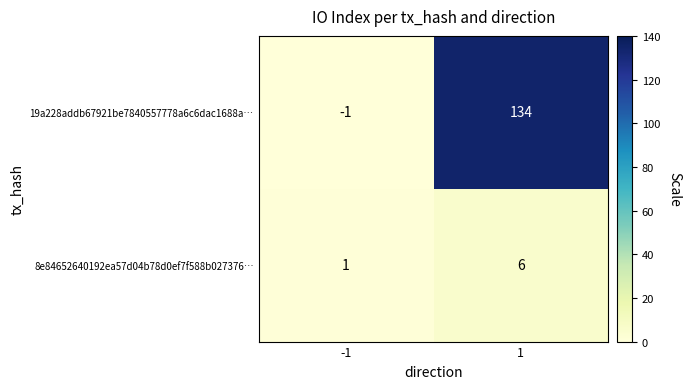

Rank the series by their average value, from highest to lowest.

19a228addb67921be7840557778a6c6dac1688a…, 8e84652640192ea57d04b78d0ef7f588b027376…